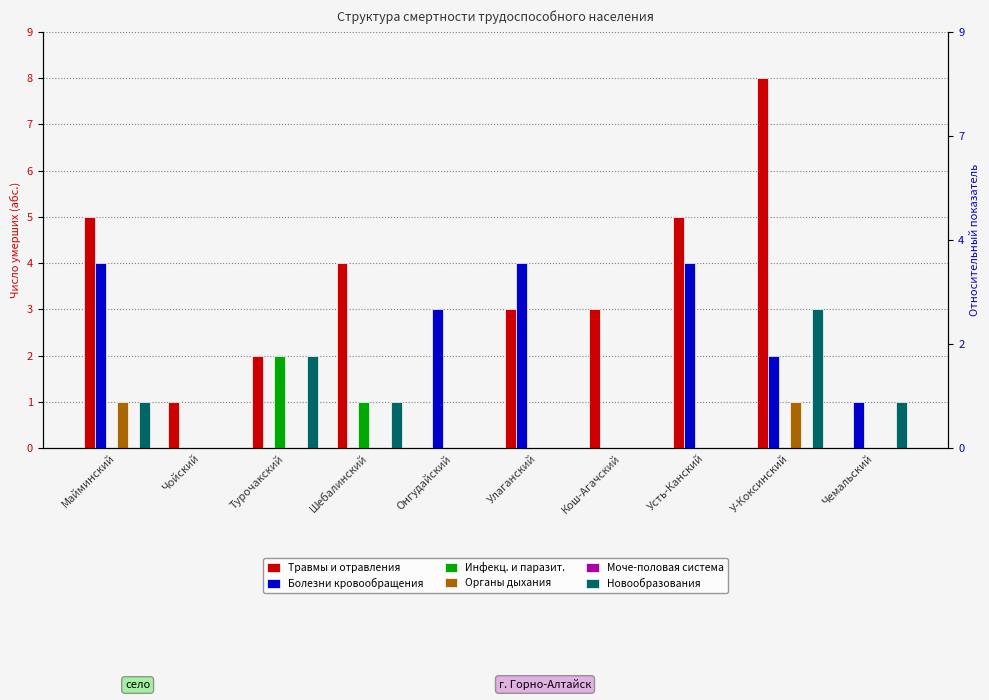

Rank the series at Улаганский from highest to lowest value.

Болезни кровообращения, Травмы и отравления, Инфекц. и паразит., Органы дыхания, Моче-половая система, Новообразования